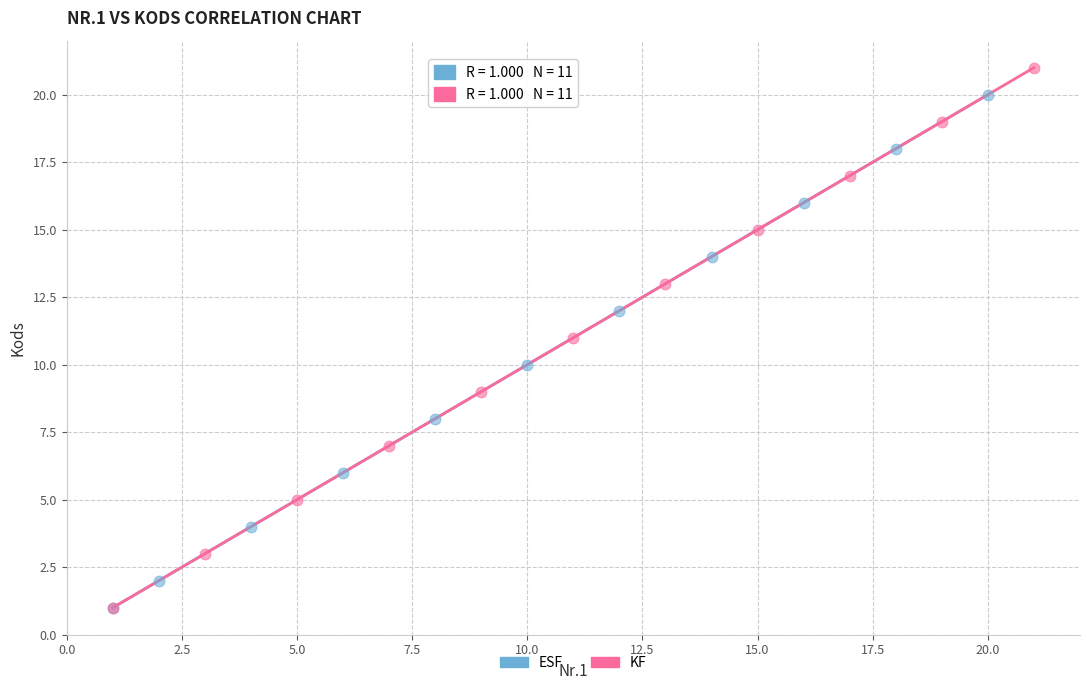

Which series reaches the maximum Y coordinate?

KF